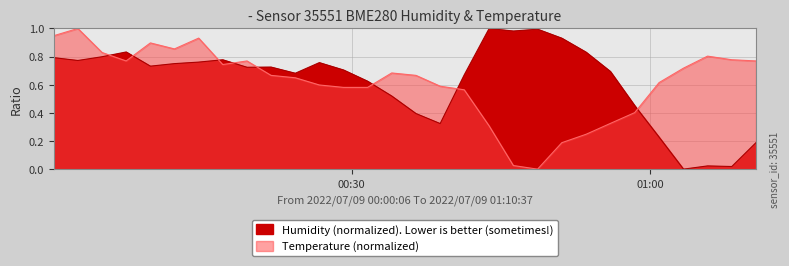

Reading right to left, transcribe all the data shown in this chart.

2022-07-09T01:10:37=0.8	2022-07-09T01:08:11=0.8	2022-07-09T01:05:45=0.8	2022-07-09T01:03:20=0.7	2022-07-09T01:00:53=0.6	2022-07-09T00:58:26=0.4	2022-07-09T00:55:59=0.3	2022-07-09T00:53:33=0.2	2022-07-09T00:51:07=0.2	2022-07-09T00:48:41=0.0	2022-07-09T00:46:15=0.0	2022-07-09T00:43:49=0.3	2022-07-09T00:41:19=0.6	2022-07-09T00:38:54=0.6	2022-07-09T00:36:28=0.7	2022-07-09T00:34:02=0.7	2022-07-09T00:31:37=0.6	2022-07-09T00:29:12=0.6	2022-07-09T00:26:46=0.6	2022-07-09T00:24:21=0.6	2022-07-09T00:21:55=0.7	2022-07-09T00:19:30=0.8	2022-07-09T00:17:04=0.7	2022-07-09T00:14:39=0.9	2022-07-09T00:12:13=0.9	2022-07-09T00:09:48=0.9	2022-07-09T00:07:22=0.8	2022-07-09T00:04:57=0.8	2022-07-09T00:02:31=1.0	2022-07-09T00:00:06=0.9